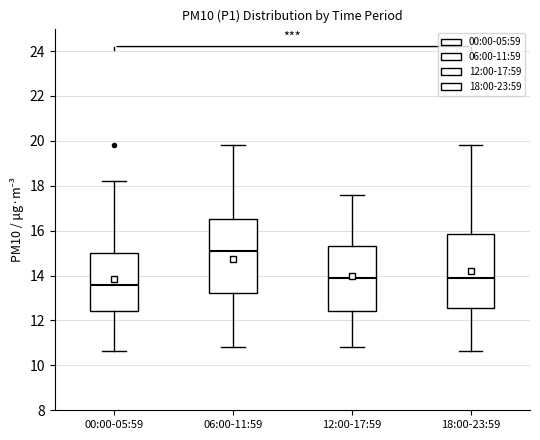

Where does the upper whisker of the box for 00:00-05:59 end on the y-axis? The values are not printed on the chart, so give them approximately, as read against the axis.

18.2